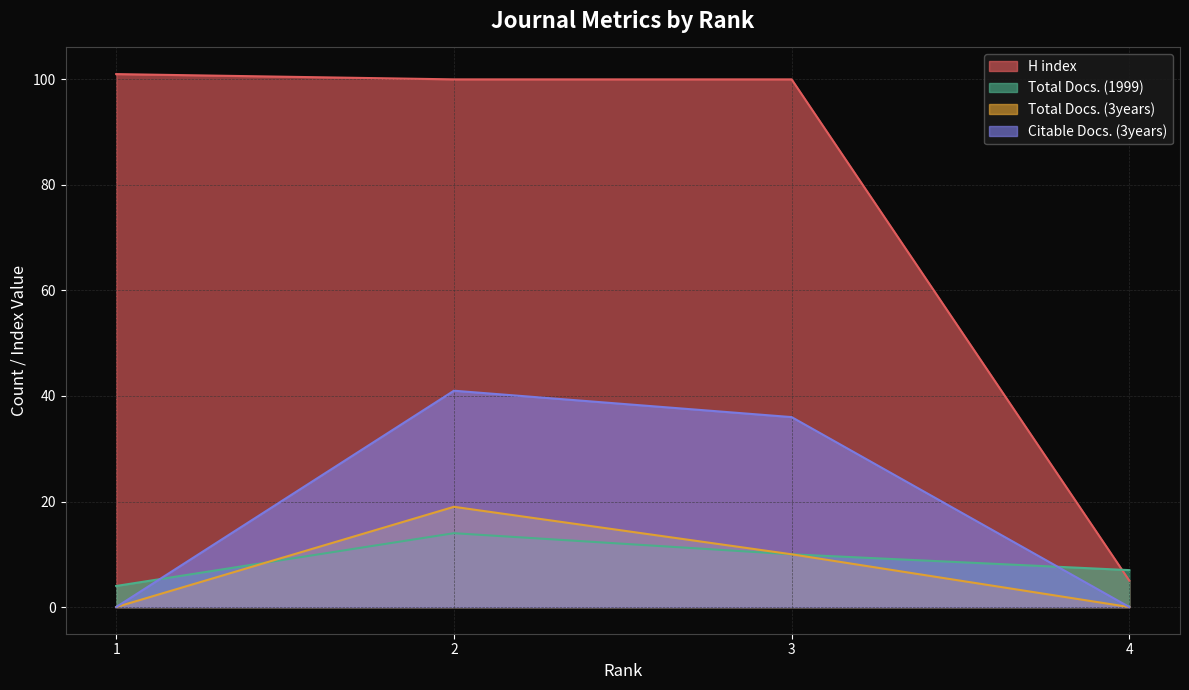

The Citable Docs. (3years) series shows 8 at 3. True or false?

False